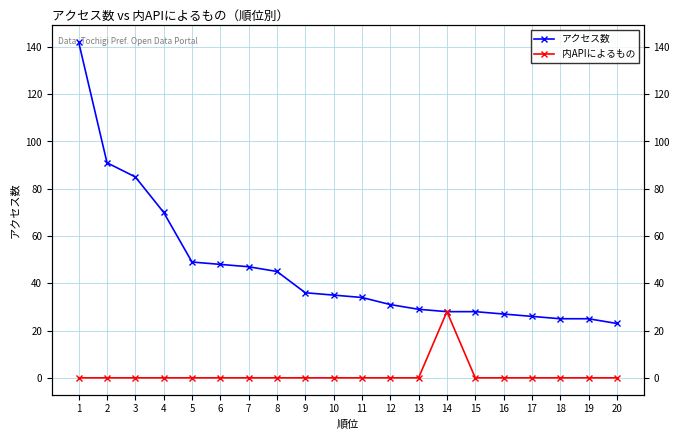

How many lines are shown in the chart?

2